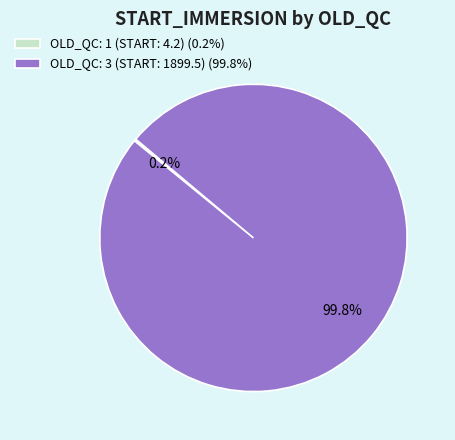

Is OLD_QC: 3 (START: 1899.5) (99.8%) the majority of the pie?

Yes